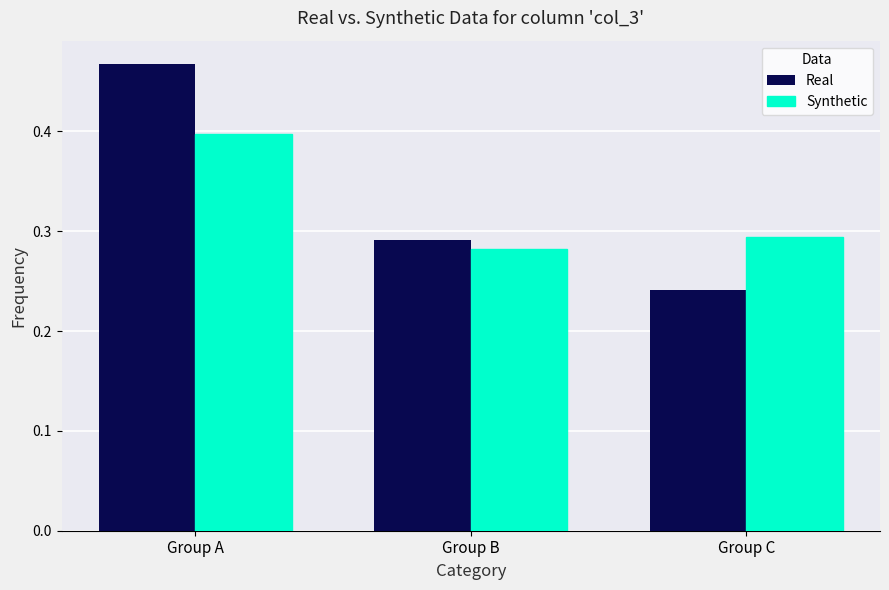

Which category has the highest value in the Synthetic series?

Group A